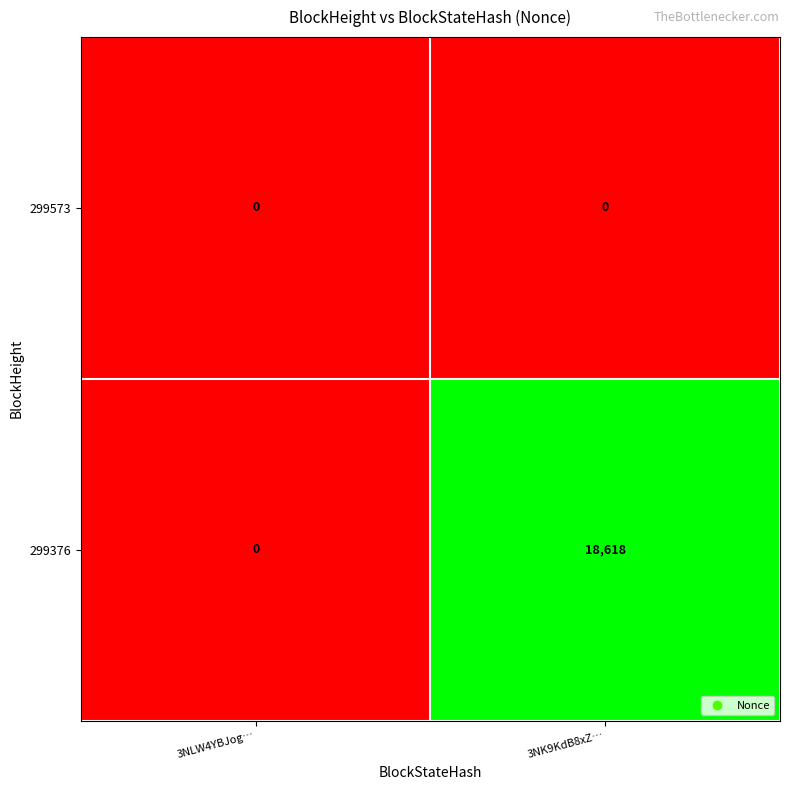

Where is 299376 nearest to the value 9309?

3NLW4YBJog…